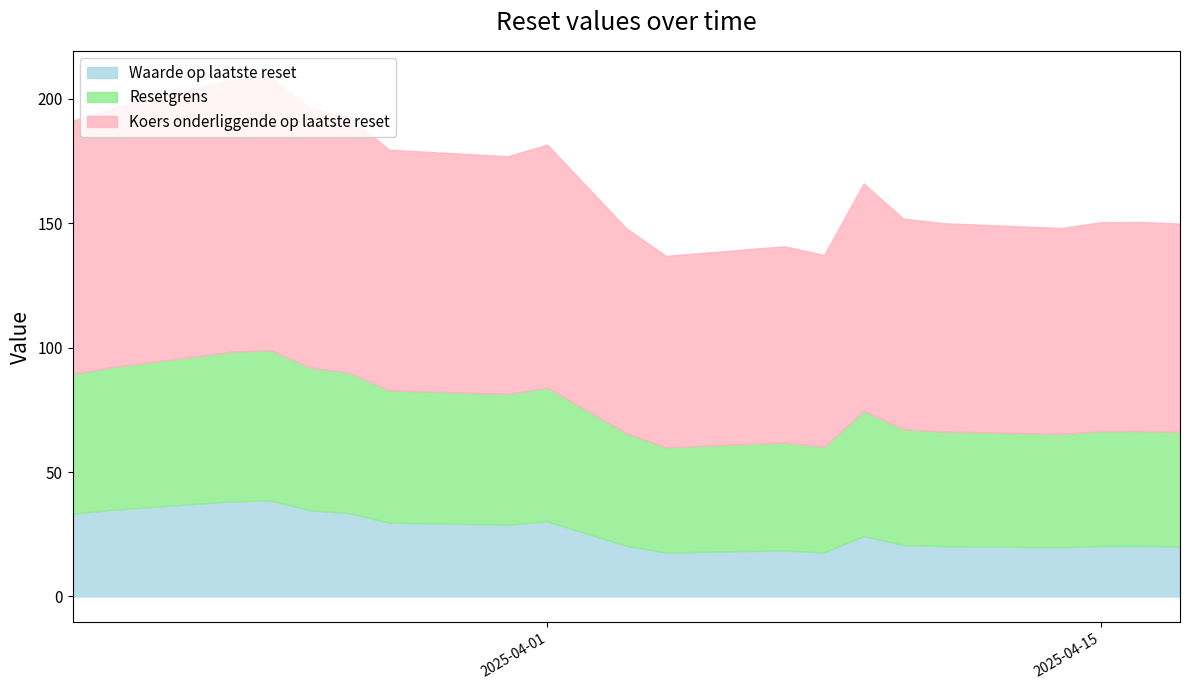

Rank the series by their maximum value, from lowest to highest.

Waarde op laatste reset, Resetgrens, Koers onderliggende op laatste reset